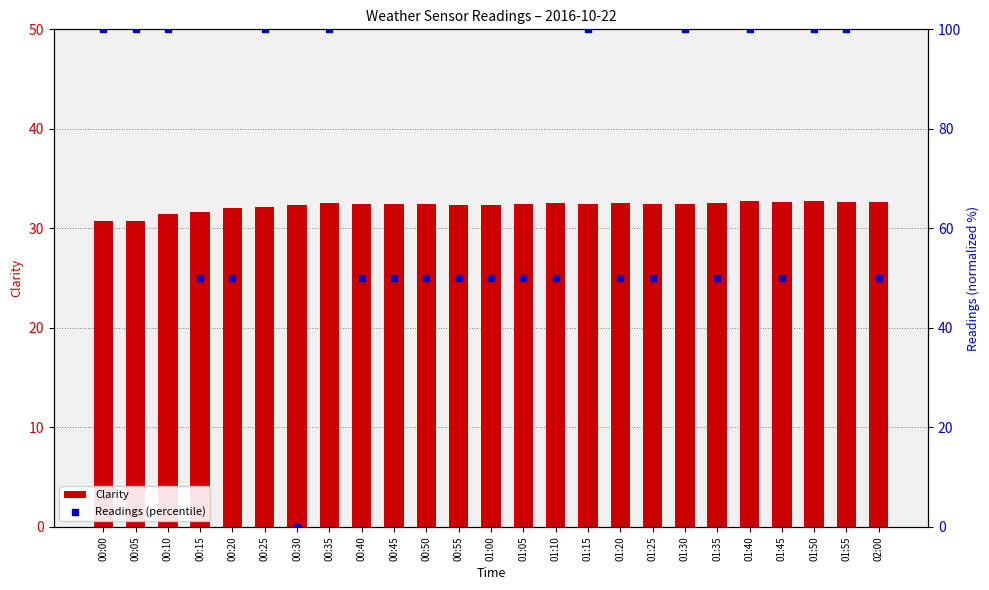

Which series contains the highest Y value?

Readings (percentile)